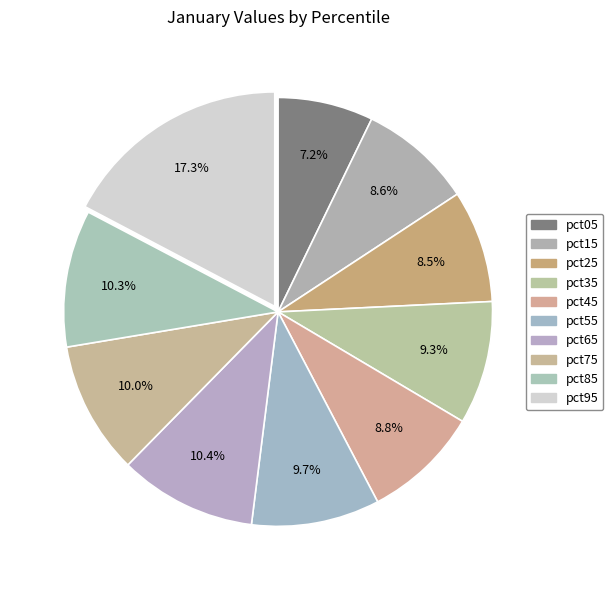

To the nearest percent, what portion does pct65 represent?

10%